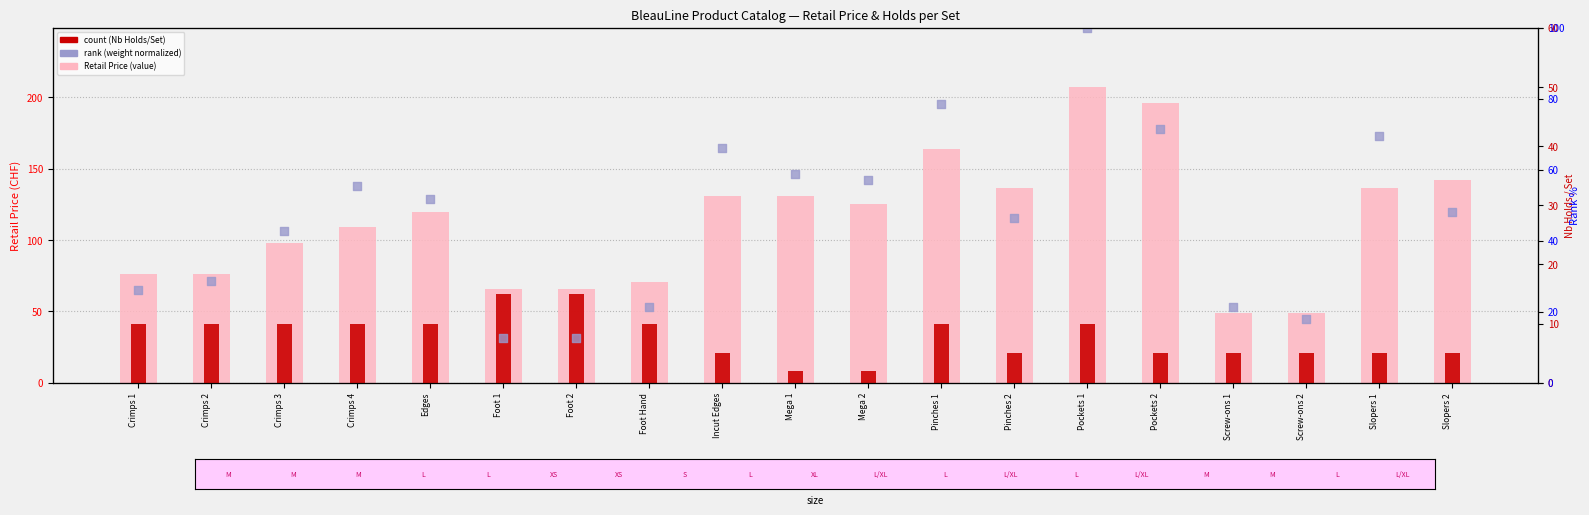

Which series has the largest total across all categories?

Retail Price (value)